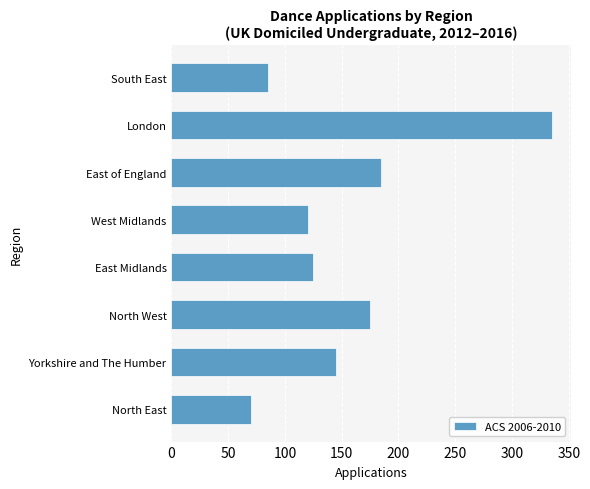

Where is the data nearest to the value 202?

East of England